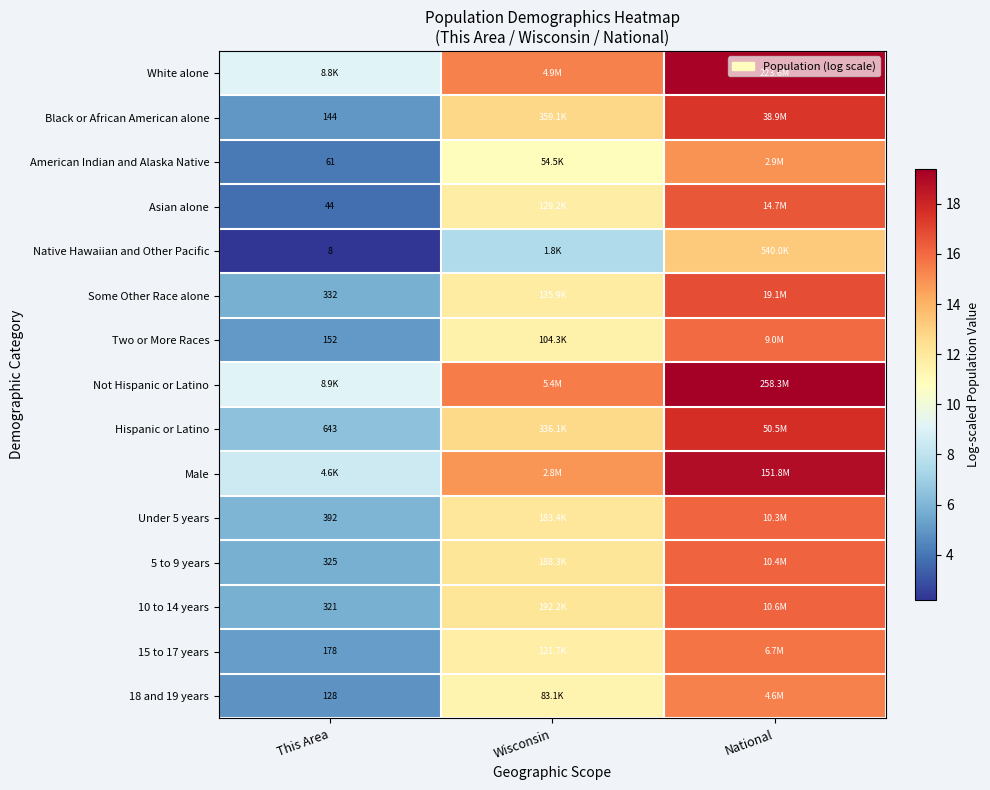

What is the highest value of the Some Other Race alone series?

16.8